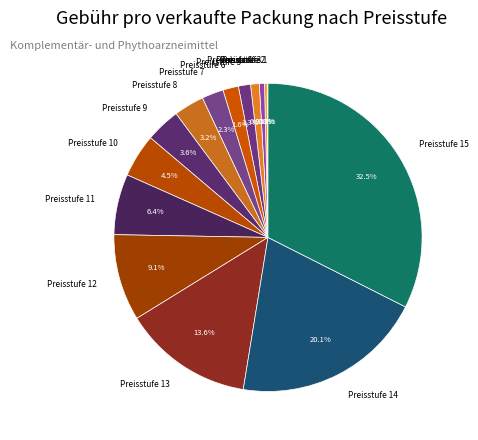

What percentage do Preisstufe 6 and Preisstufe 7 together represent?

3.9%